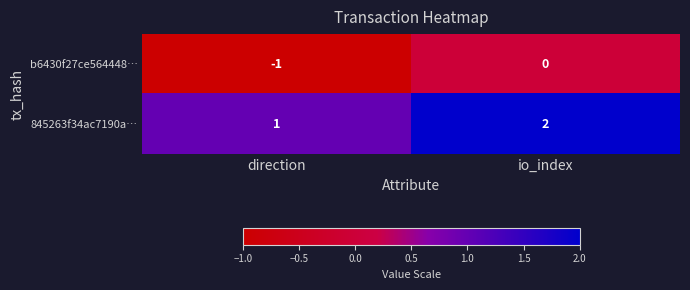

Which category has the lowest value across all series?

direction